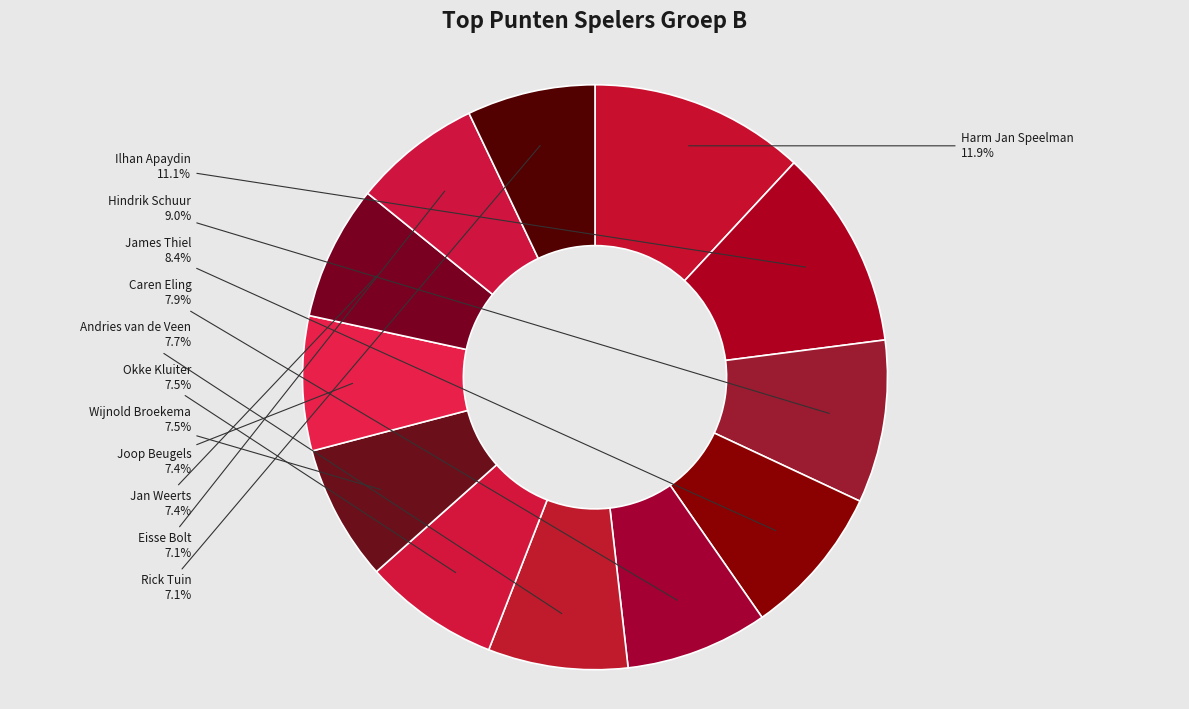

Does any single category account for the majority?

No